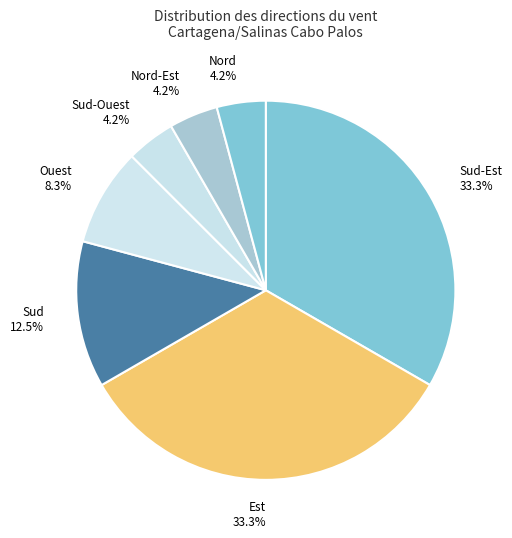

Approximately how many times larger is the value at Ouest compared to Nord?

2.0